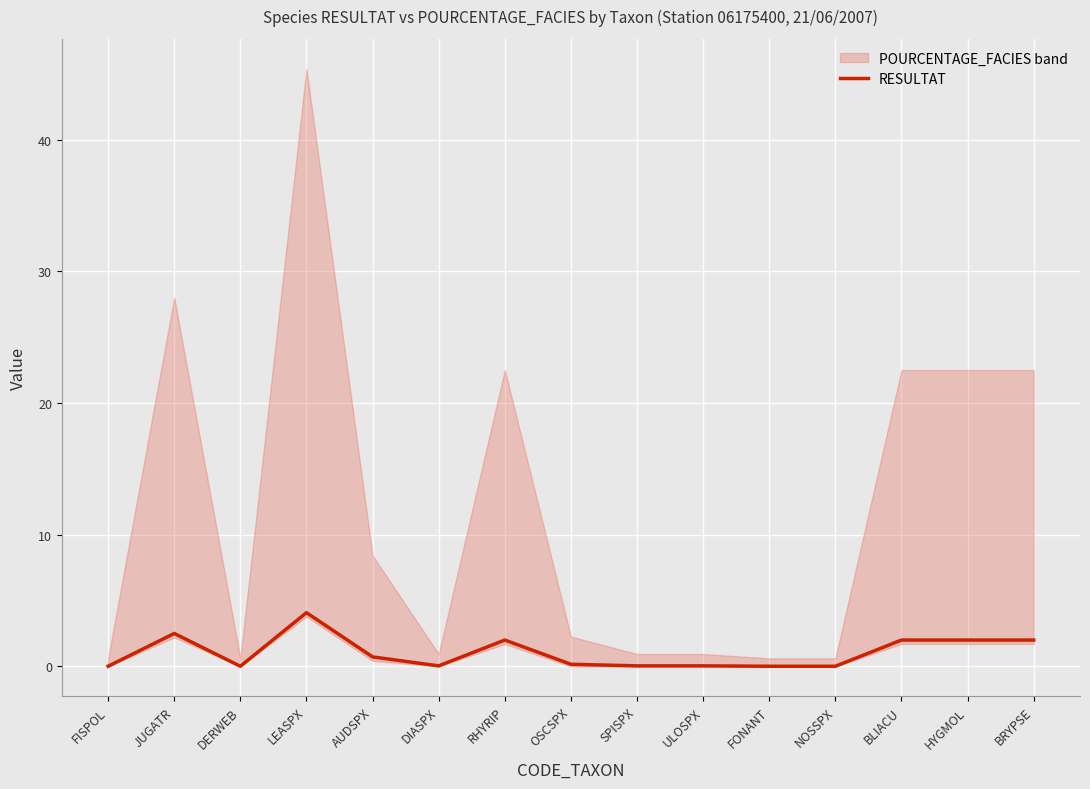

What is the difference between the maximum and minimum values?

4.1